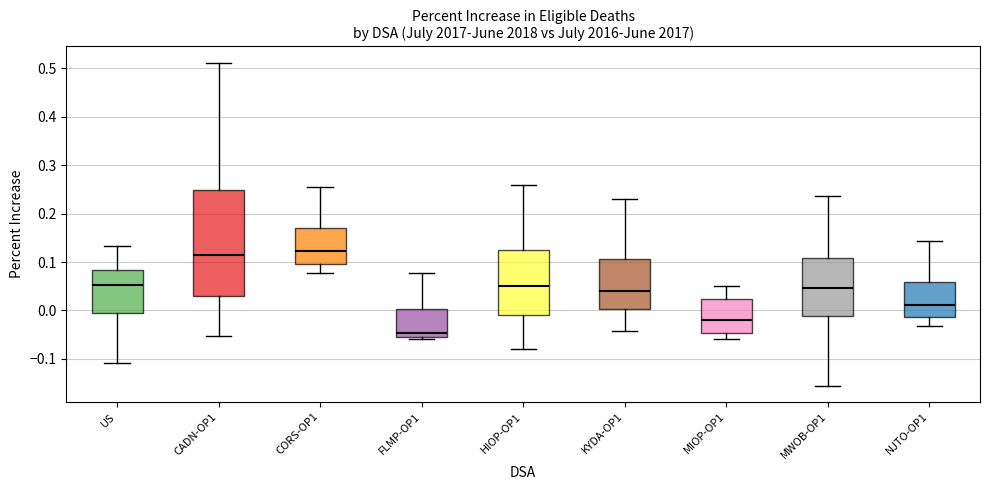

Where is the upper edge of the box for KYDA-OP1 on the y-axis? The values are not printed on the chart, so give them approximately, as read against the axis.

0.10